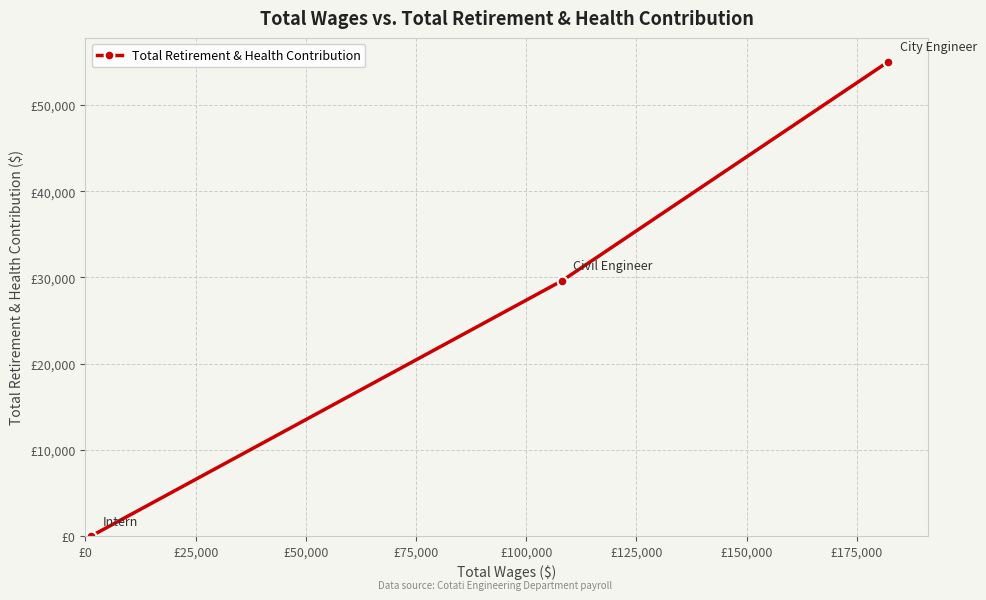

What is the difference between the values at £0 and £50,000?

55048